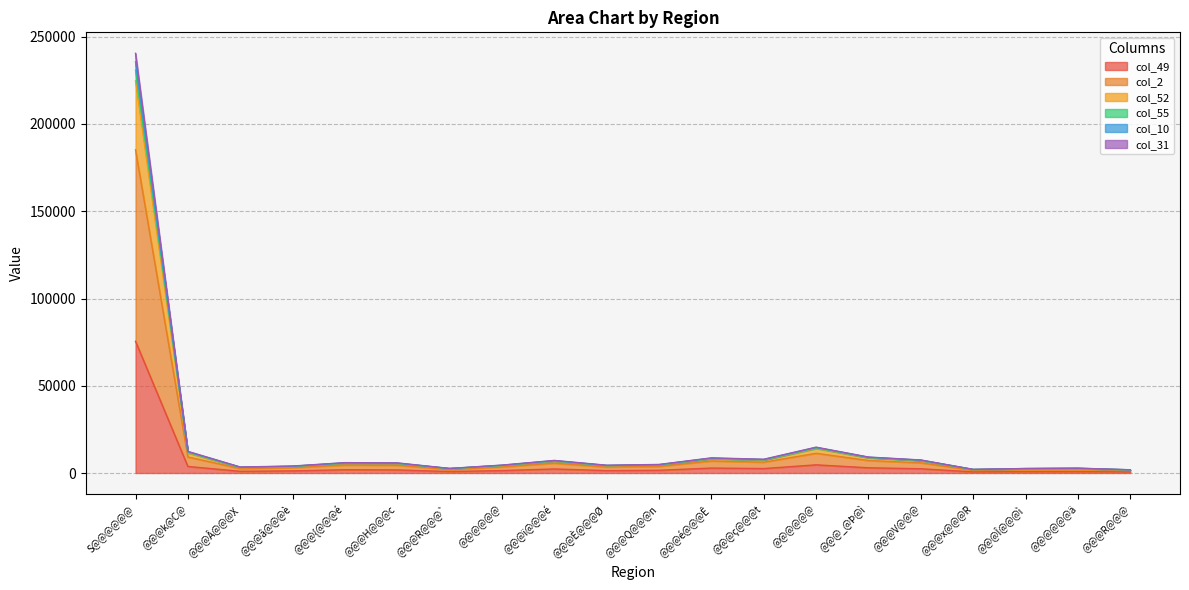

What is the difference between the highest and lowest values at @@@{@@@é?

4069